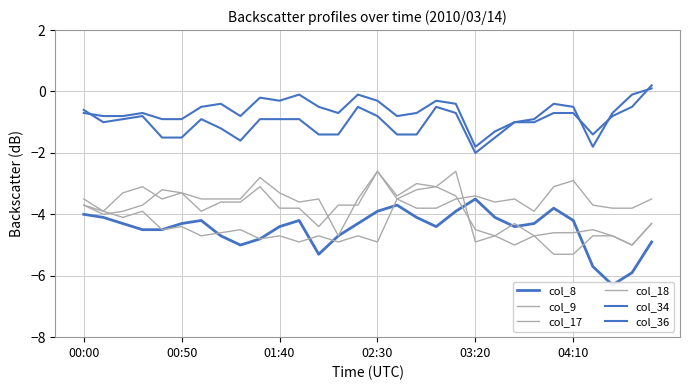

Is the value of col_18 at 17 greater than the value of col_8 at 6?

Yes